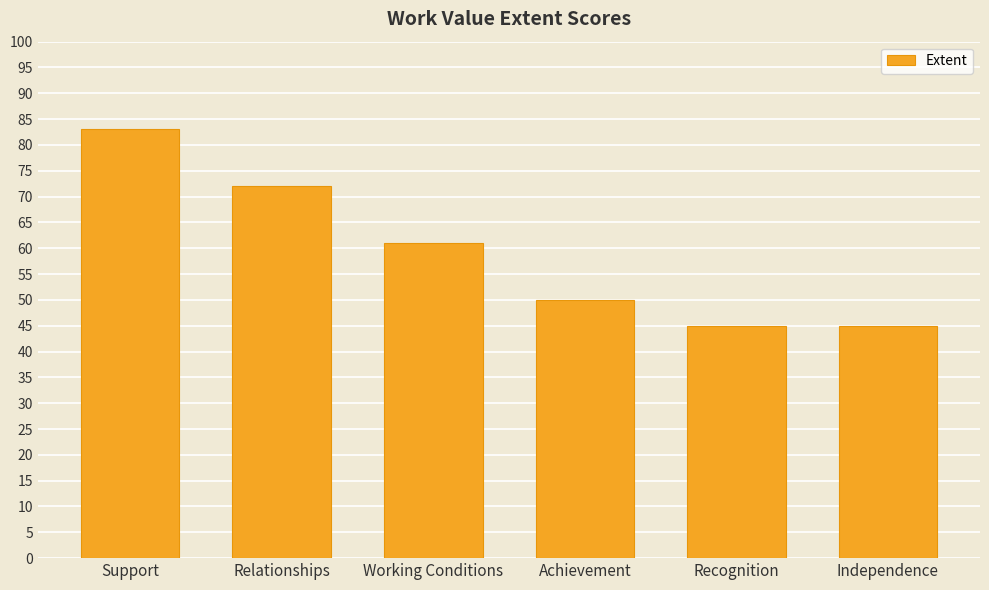

What is the difference between the maximum and minimum values?

38